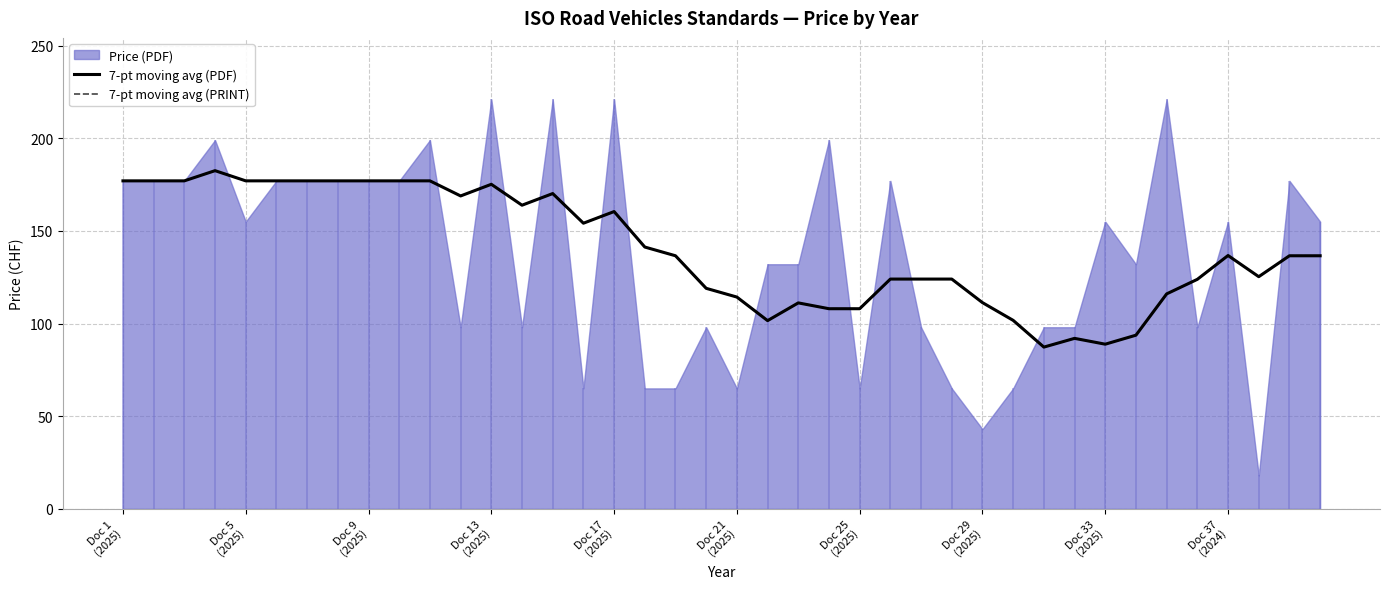

True or false: 7-pt moving avg (PDF) has more than 0 points higher than both neighbors.

True